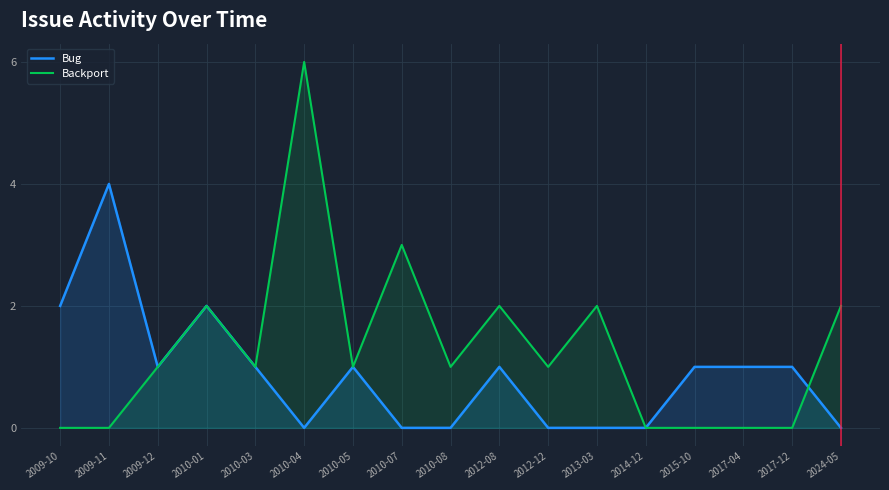

Which series has the largest total across all categories?

Backport